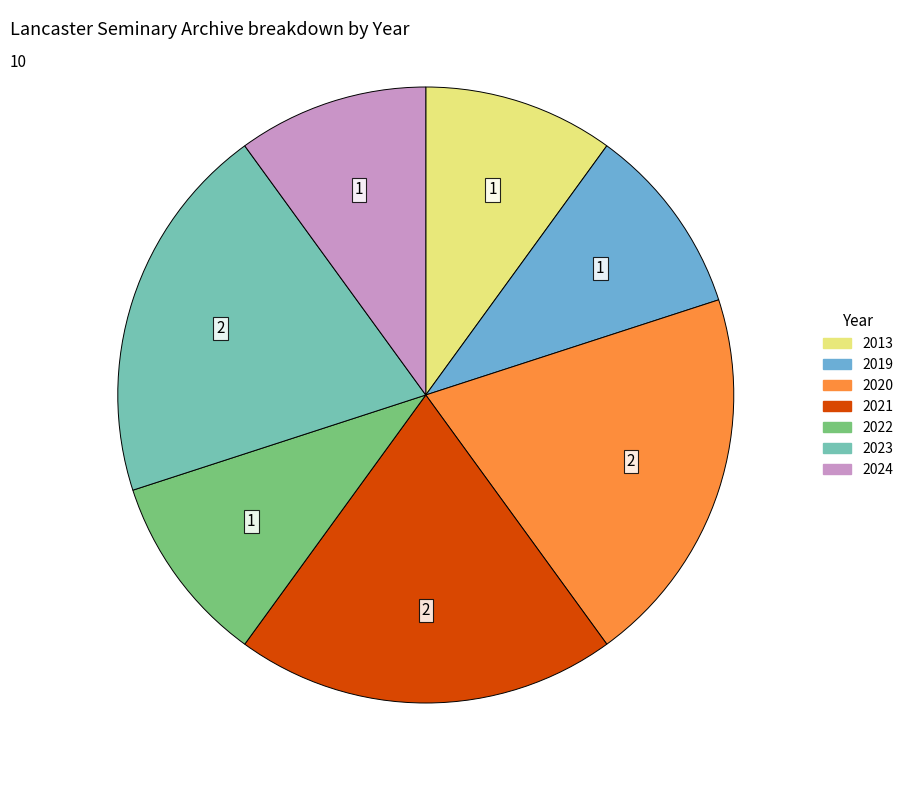

True or false: 2013 accounts for 10% of the total.

True